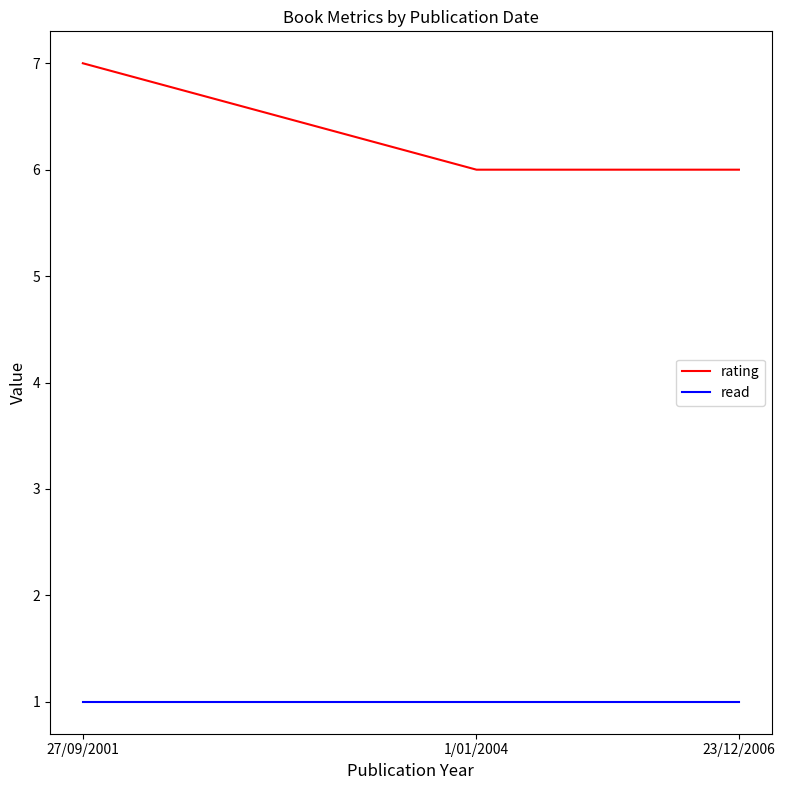

Reading right to left, list all the values displayed in this chart.

rating: 6	6	7
read: 1	1	1